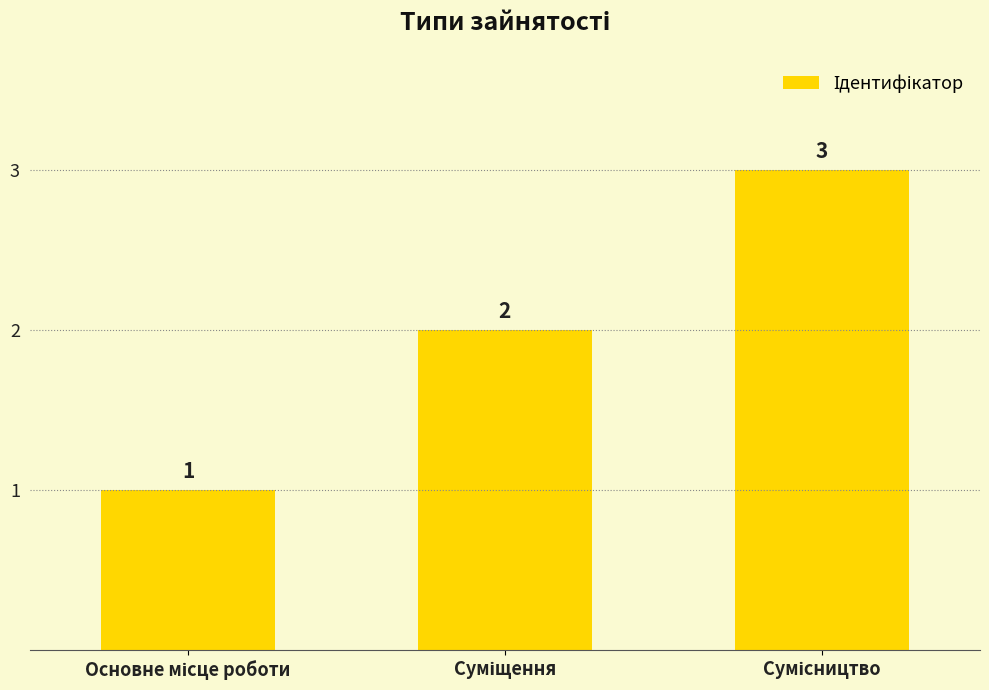

What is the greatest value displayed?

3